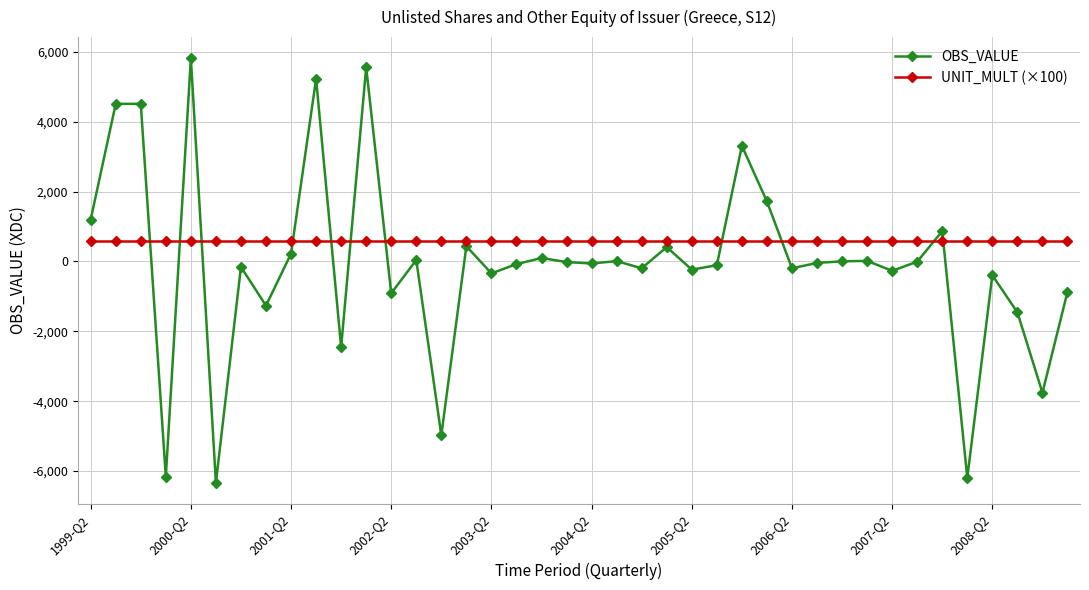

What is the maximum value shown in the chart?

5814.8